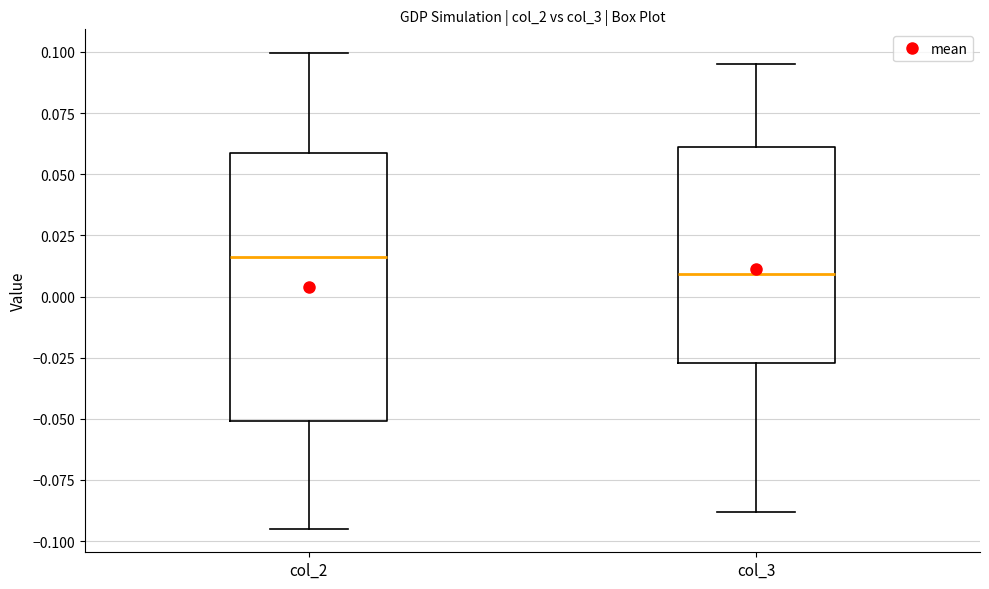

Which box has the highest median line?

col_2